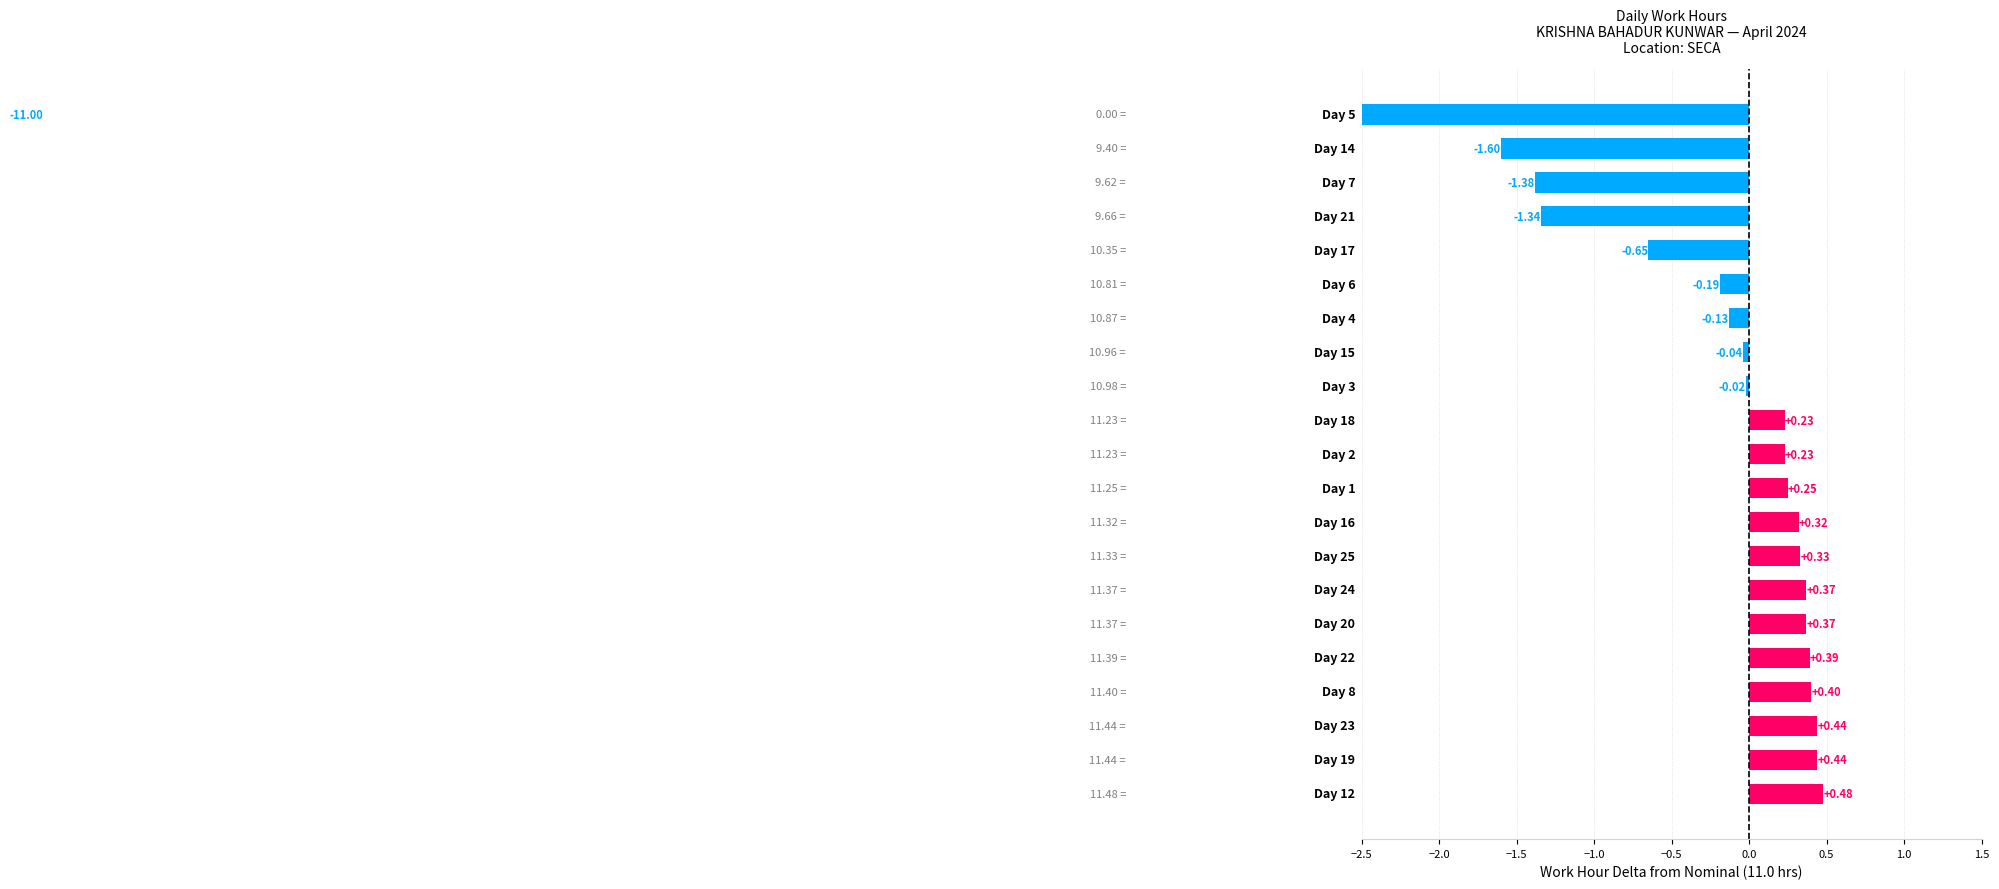

What position from the right is −1.5?

19